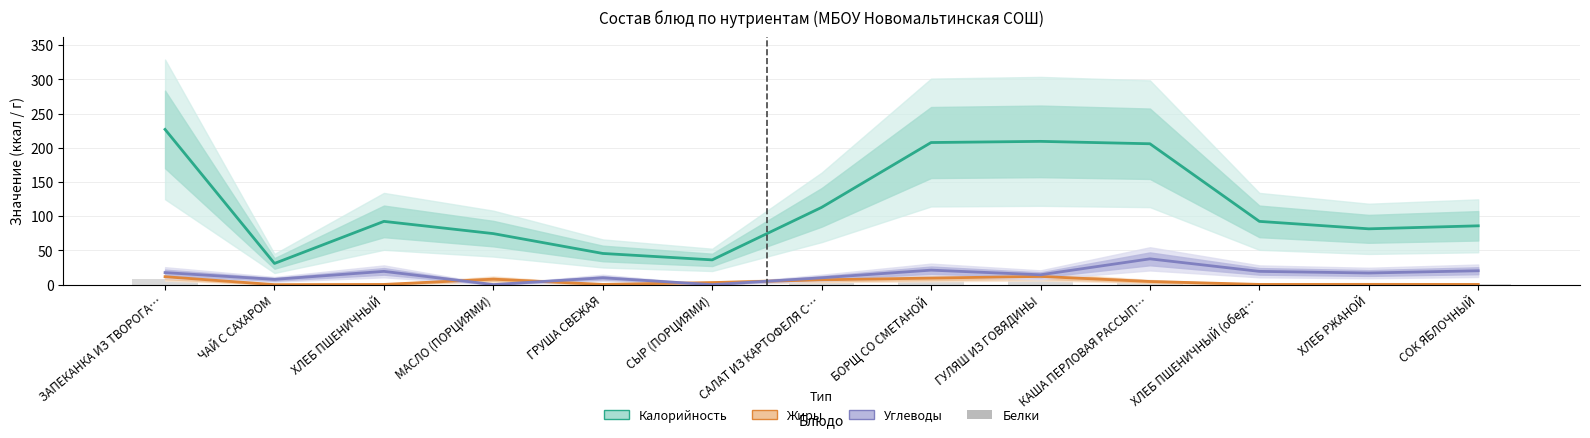

Which series has the largest total across all categories?

Калорийность